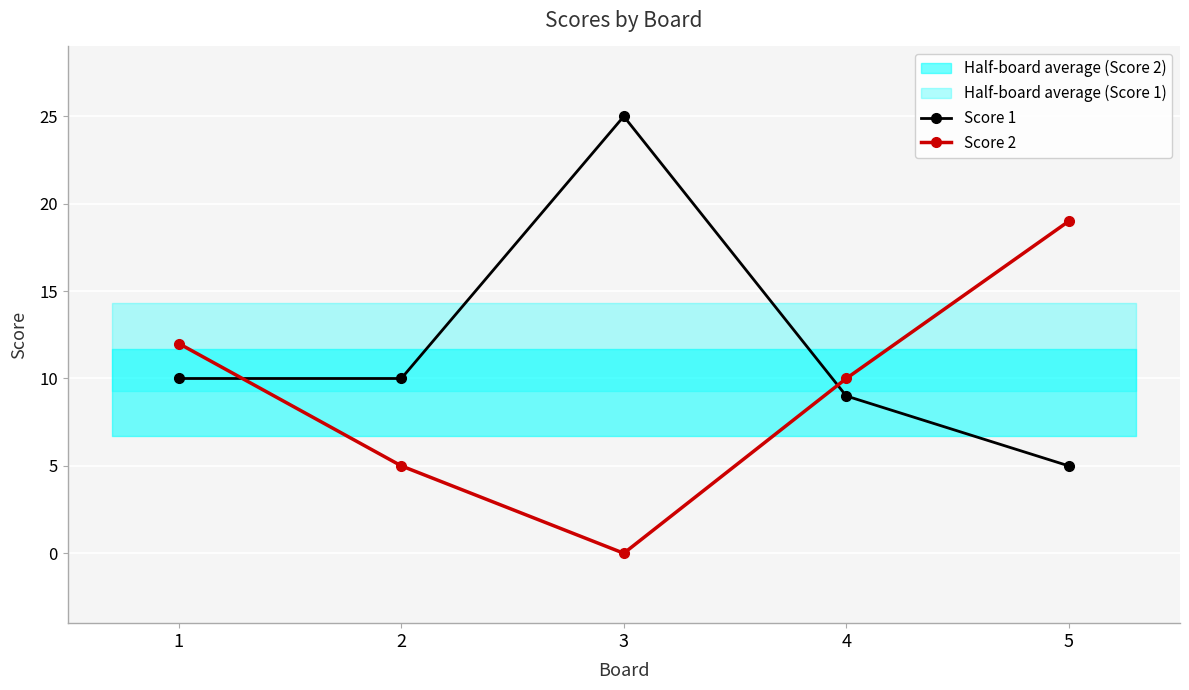

What is the value of the Score 2 point at the 2nd from the left?

5